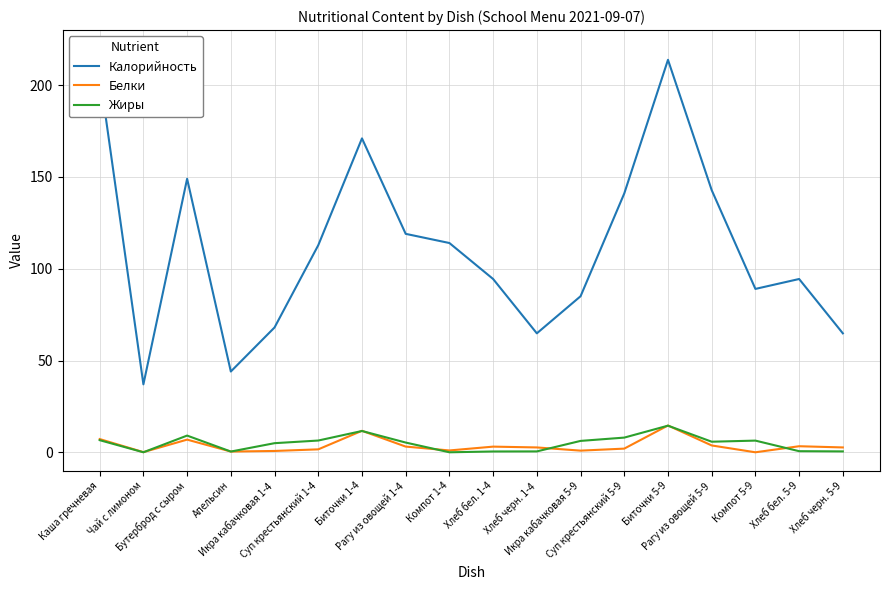

True or false: Белки has more than 1 points higher than both neighbors.

True